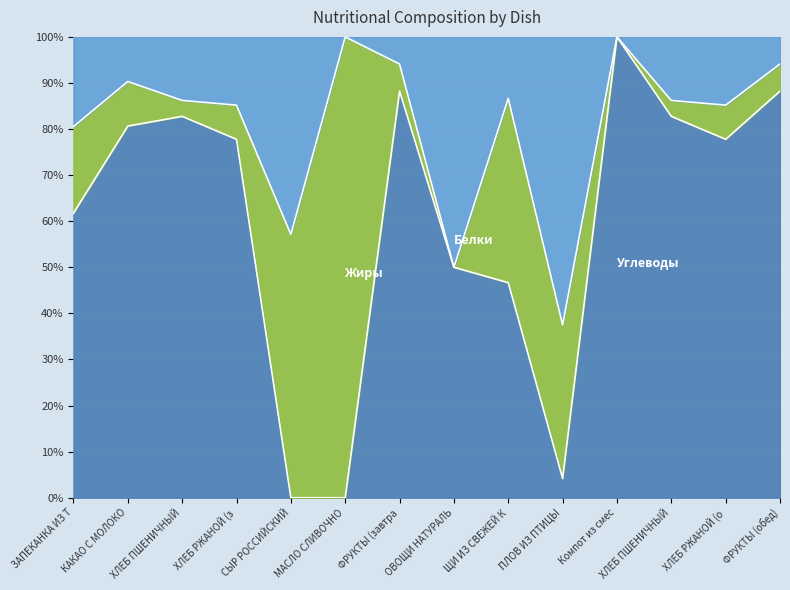

True or false: Углеводы has more than 0 interior local peaks.

True